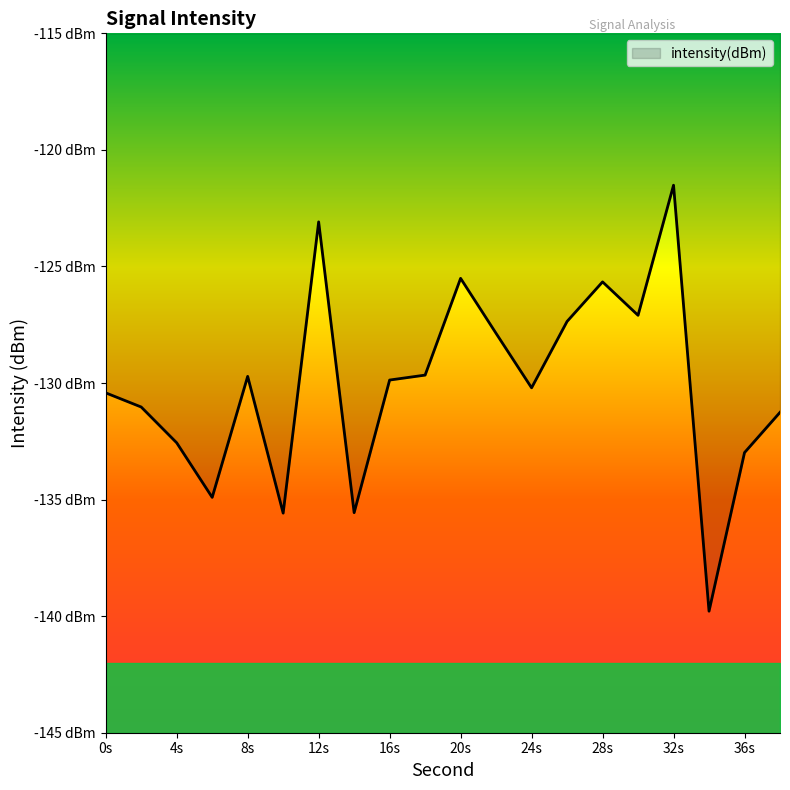

Which has a higher value, 24 or 30?

30